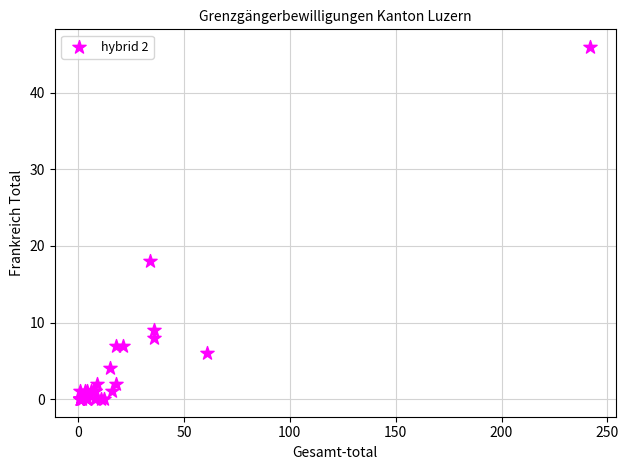

What Y value in the scatter plot is closest to 23?

18